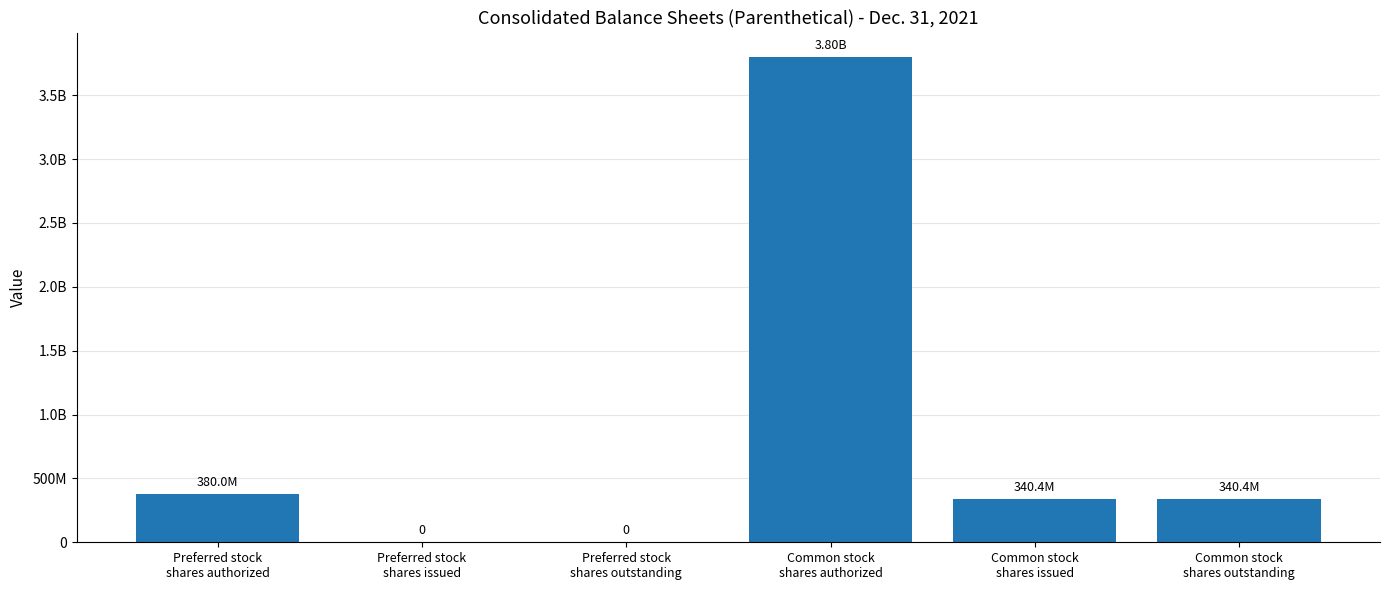

Is it true that the value at Preferred stock
shares authorized is 642599697?

False